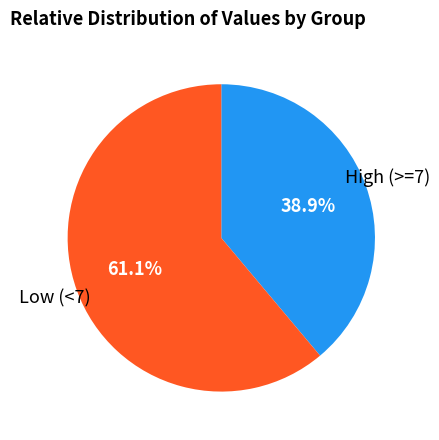

Count the number of slices in the pie.

2